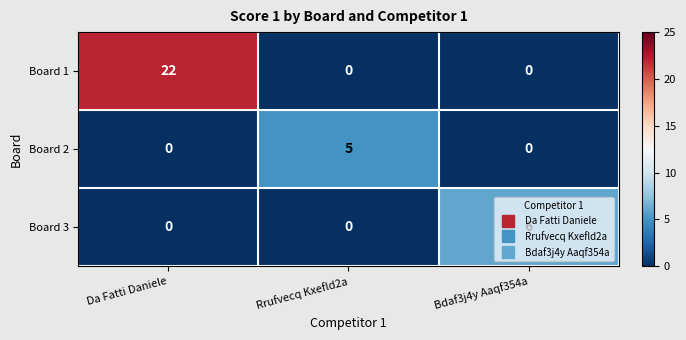

What is the approximate value of Board 1 at Da Fatti Daniele, to the nearest 5?

20